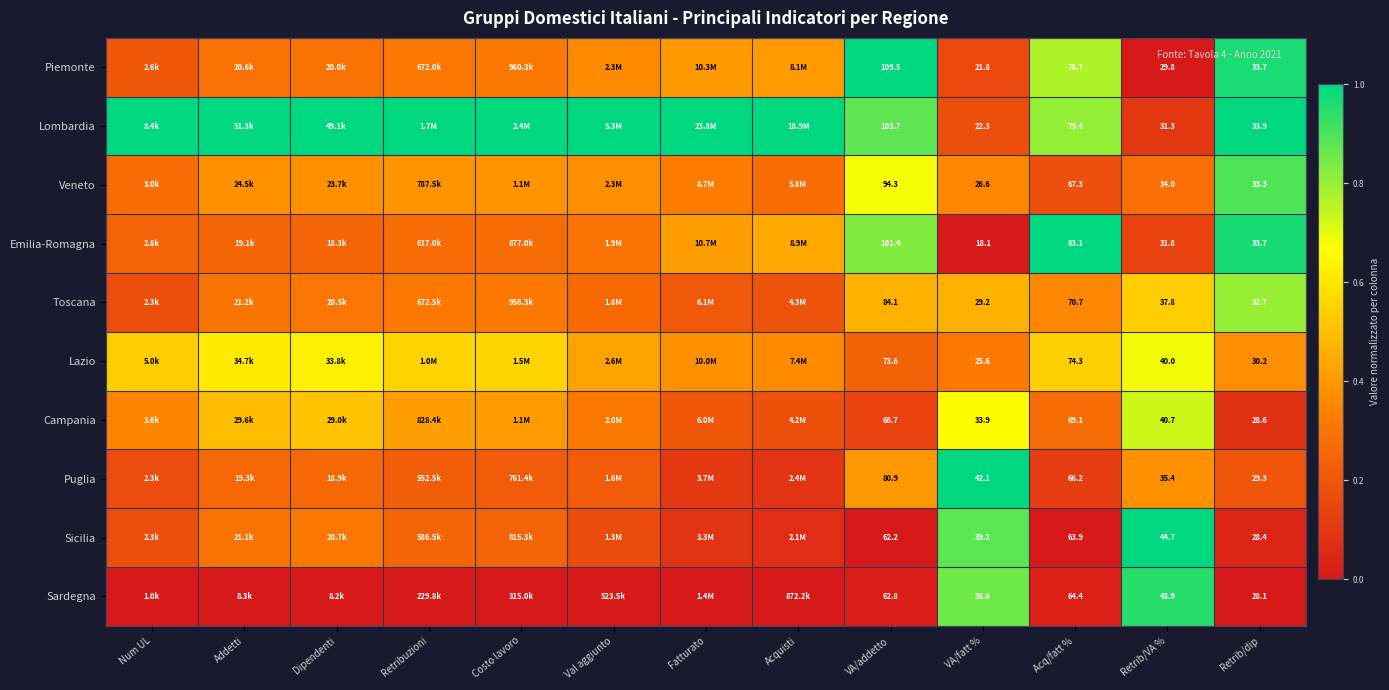

At Retrib/VA %, list the series in order from smallest to largest.

Piemonte, Lombardia, Emilia-Romagna, Veneto, Puglia, Toscana, Lazio, Campania, Sardegna, Sicilia